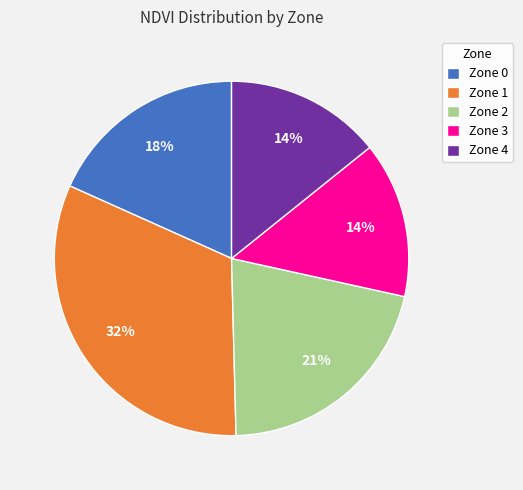

Does Zone 0 represent more than half of the total?

No